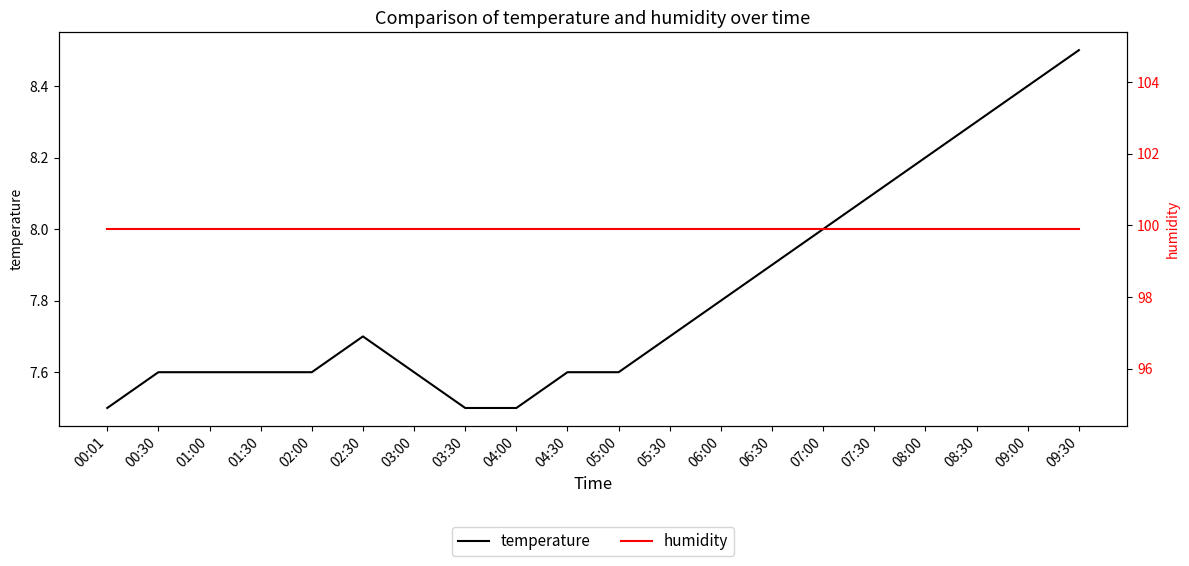

What are all the series names shown in the legend?

temperature, humidity